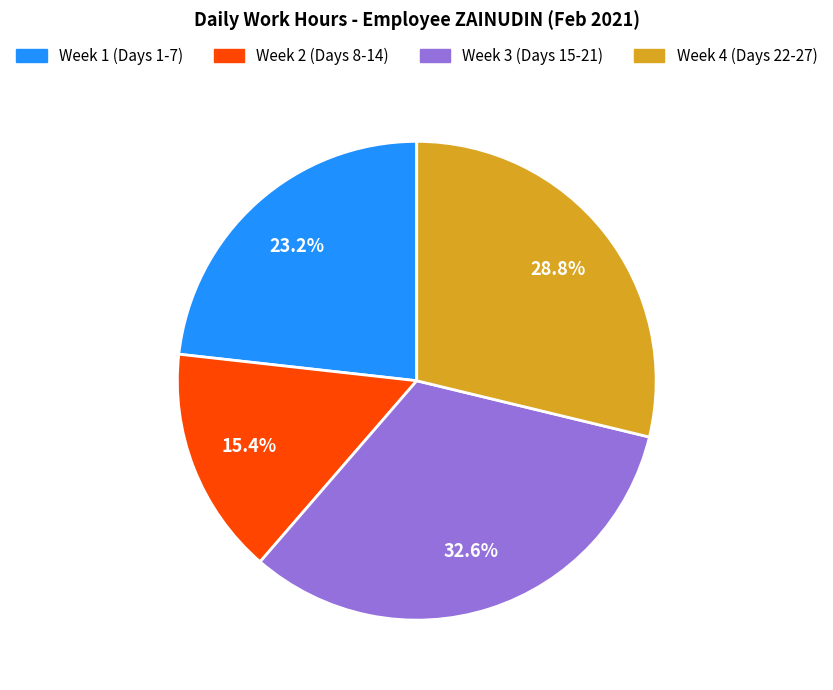

To the nearest percent, what is the difference between the largest and smallest slice percentages?

17%